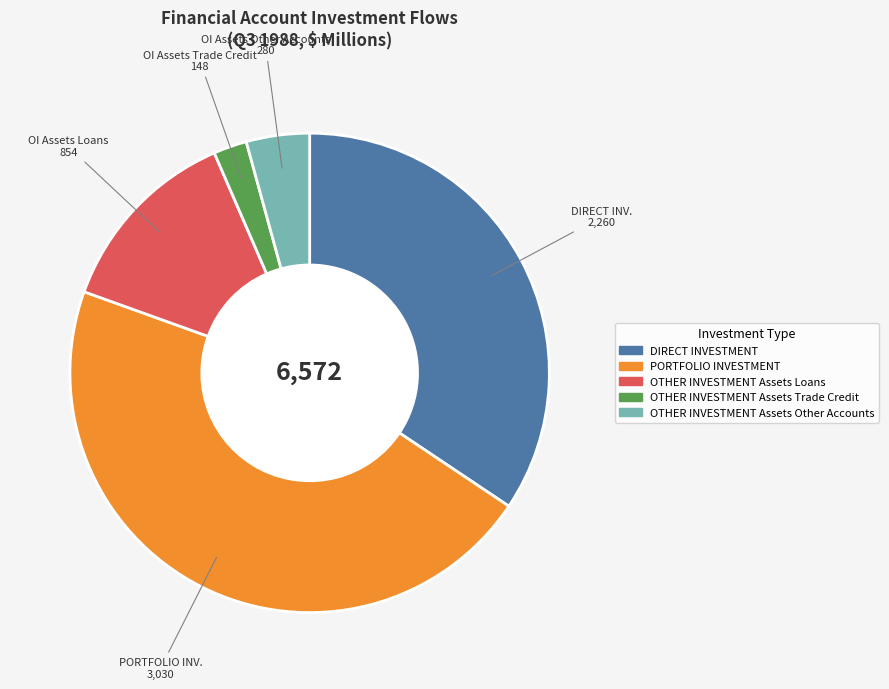

Is there a majority slice in this chart?

No